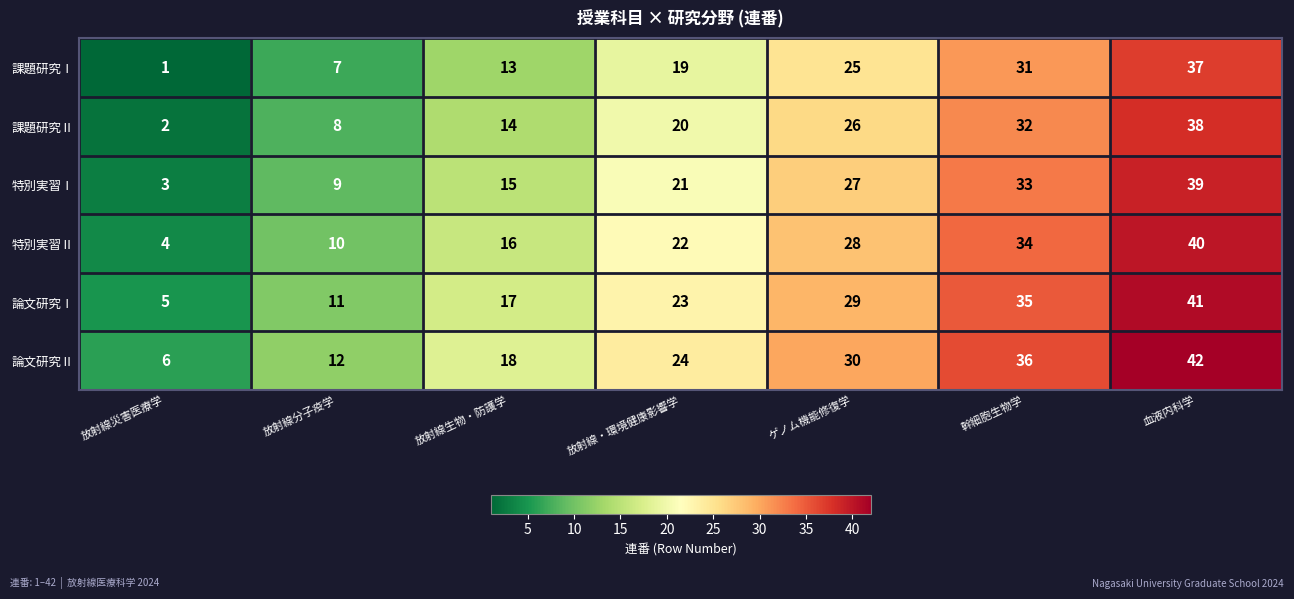

What is the maximum value for 特別実習Ⅱ?

40